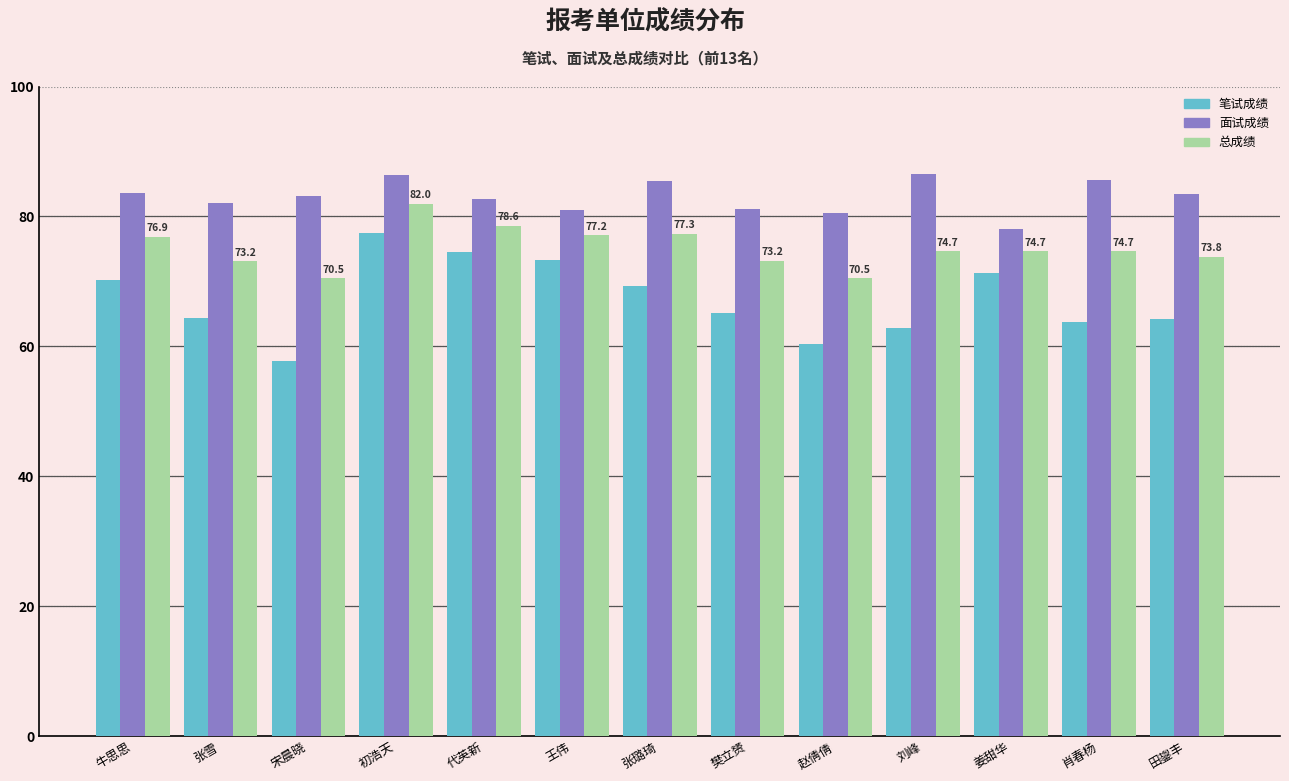

What is the smallest value displayed?

57.7